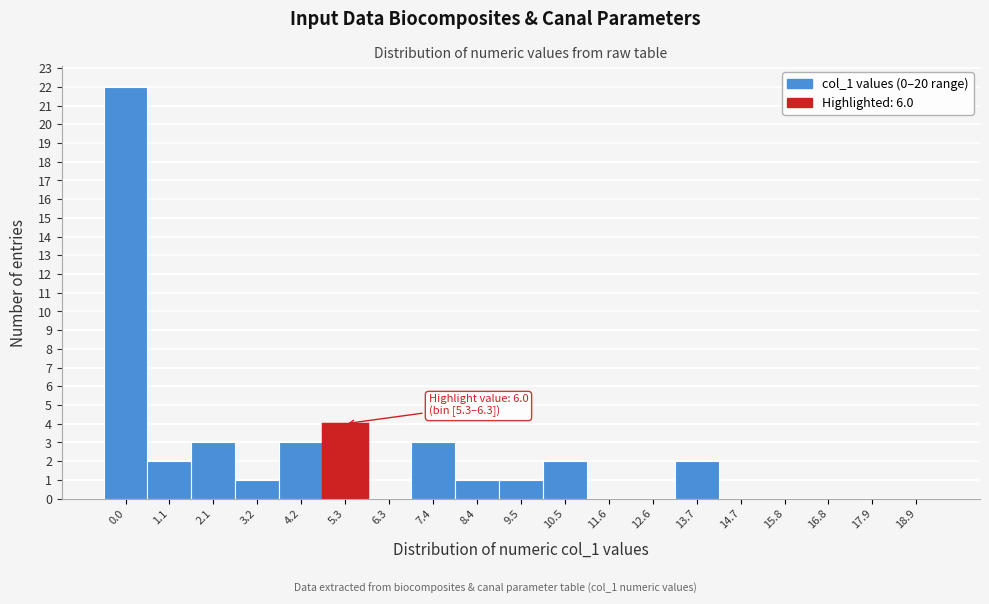

Reading left to right, transcribe all the data shown in this chart.

0.0=22	1.1=2	2.1=3	3.2=1	4.2=3	5.3=4	6.3=0	7.4=3	8.4=1	9.5=1	10.5=2	11.6=0	12.6=0	13.7=2	14.7=0	15.8=0	16.8=0	17.9=0	18.9=0